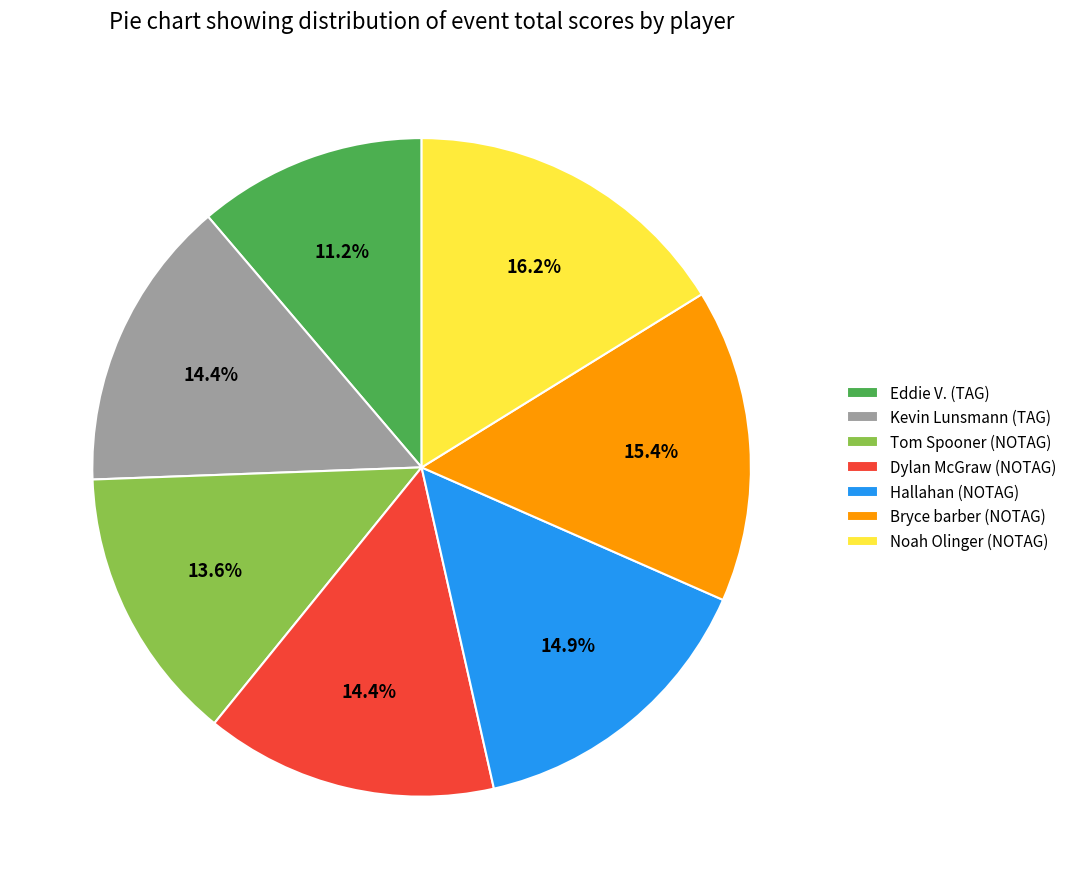

Approximately how many times larger is the value at Kevin Lunsmann (TAG) compared to Tom Spooner (NOTAG)?

1.1